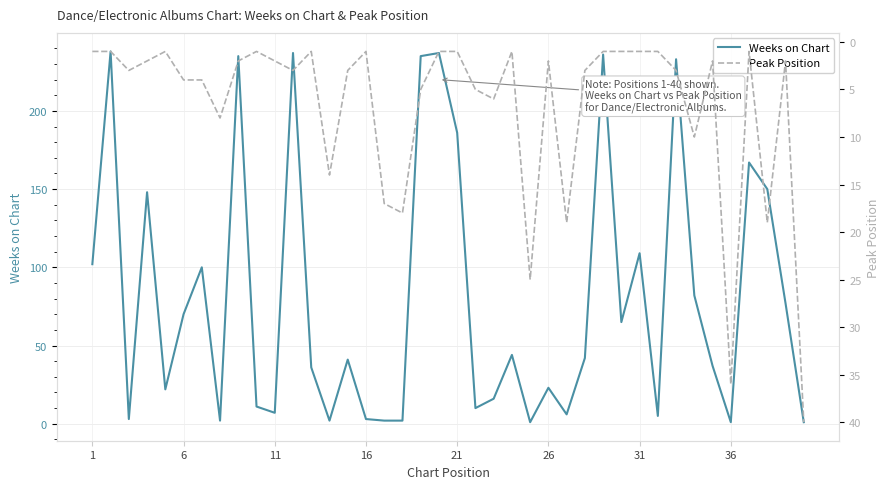

Which series ends up on top after the final intersection of Weeks on Chart and Peak Position?

Peak Position